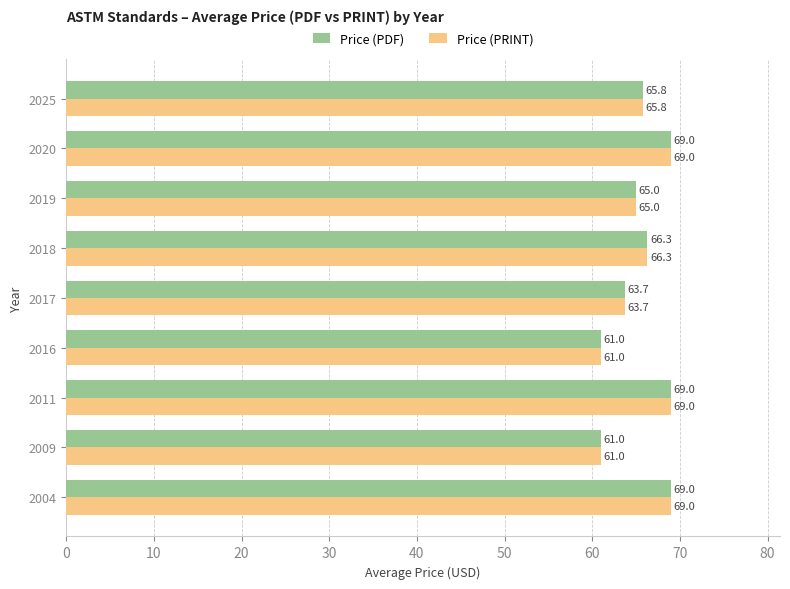

What is the total value across all series at 2009?

122.0